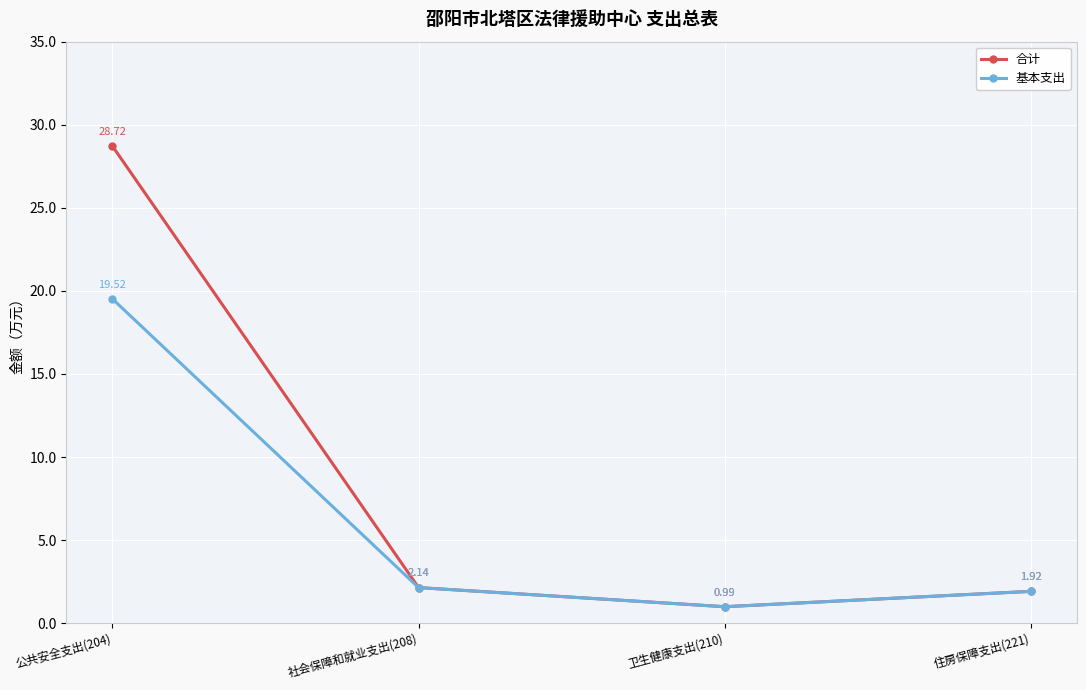

Rank the series by their average value, from lowest to highest.

基本支出, 合计